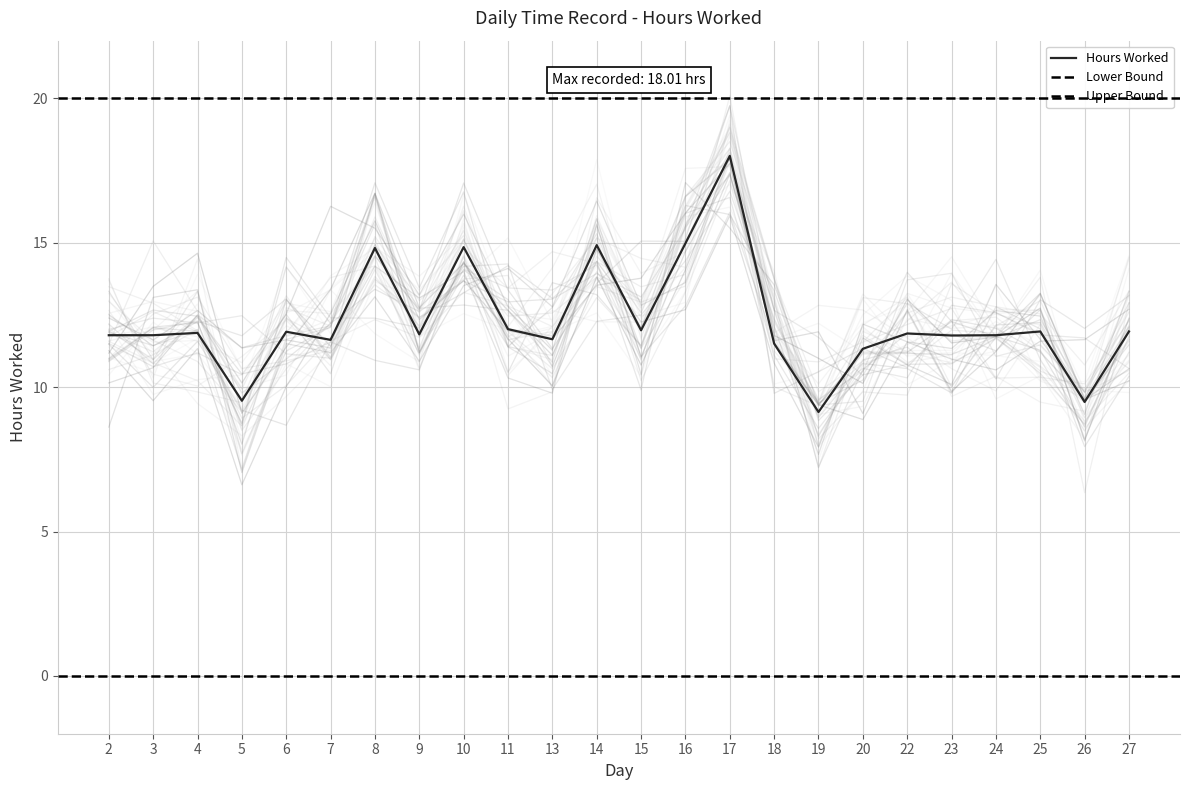

The chart shows a value of 11.8 at 23. True or false?

True